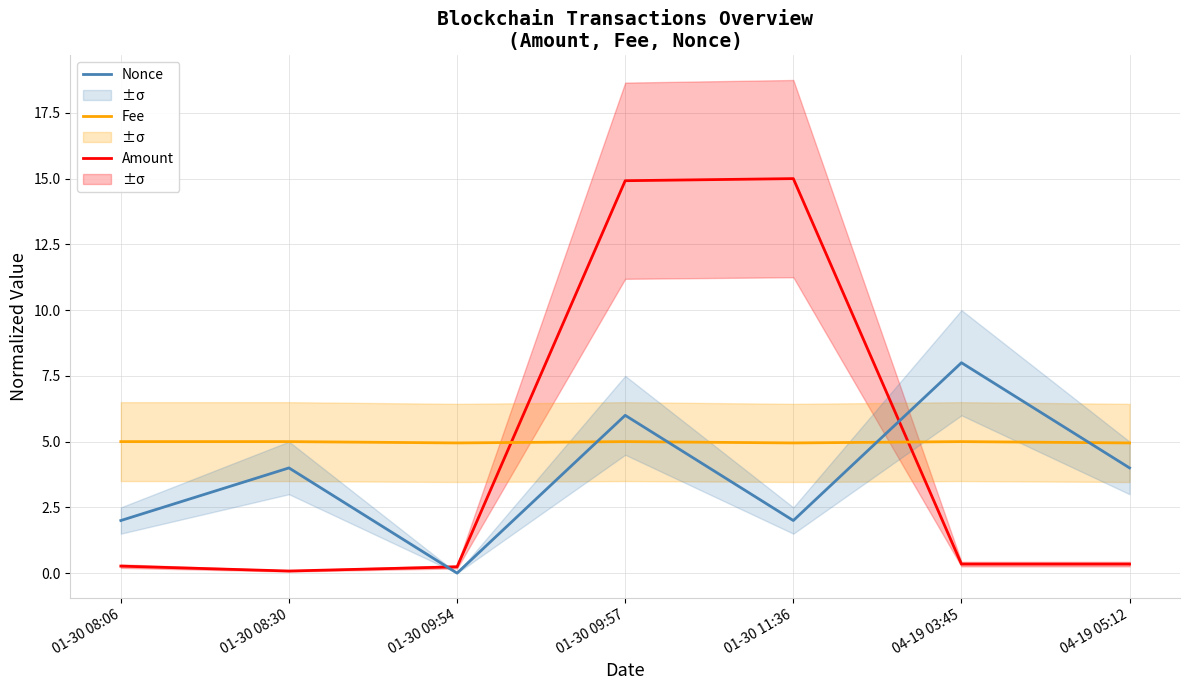

How many times do Fee and Nonce cross each other?

4